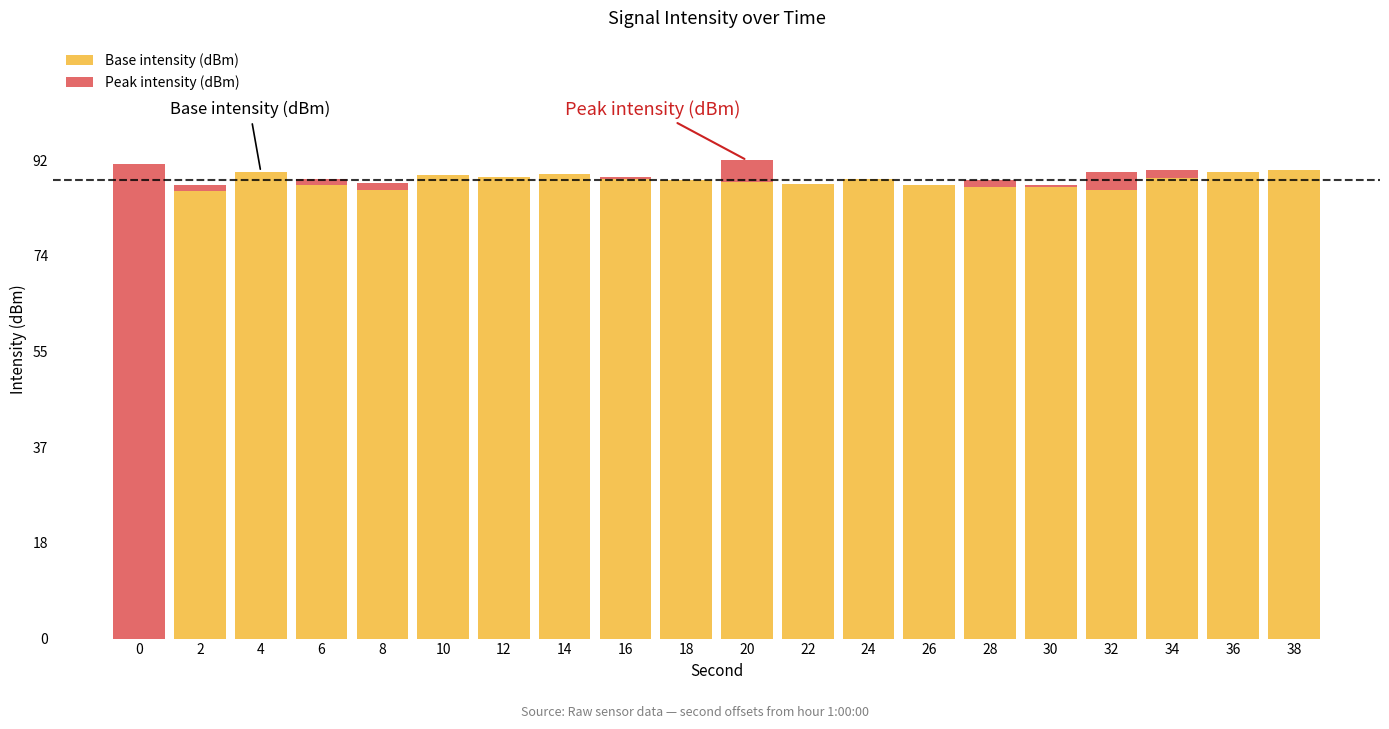

The value of Base intensity (dBm) at 14 is 154.6. True or false?

False